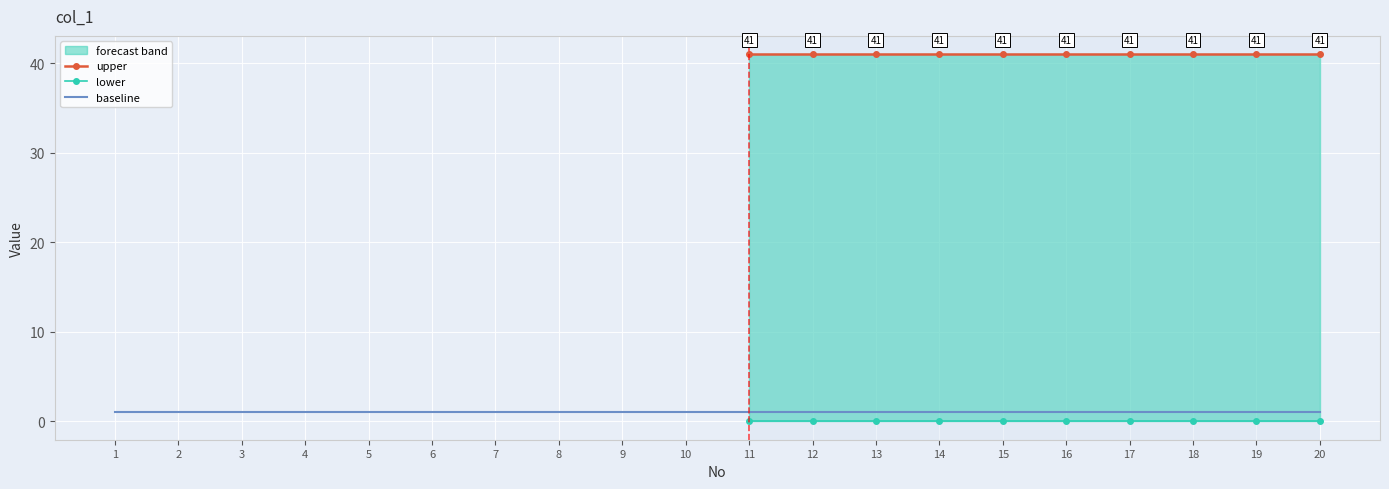

List the labels in order of baseline value, largest first.

1, 2, 3, 4, 5, 6, 7, 8, 9, 10, 11, 12, 13, 14, 15, 16, 17, 18, 19, 20